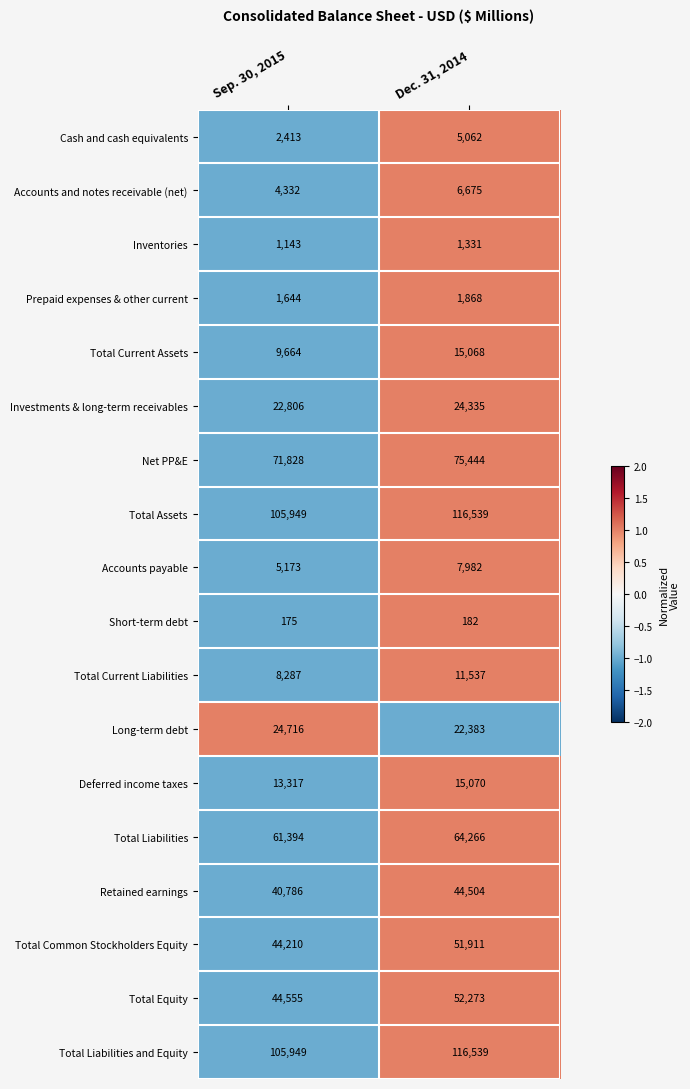

Which category has the highest value in the Total Common Stockholders Equity series?

Dec. 31, 2014